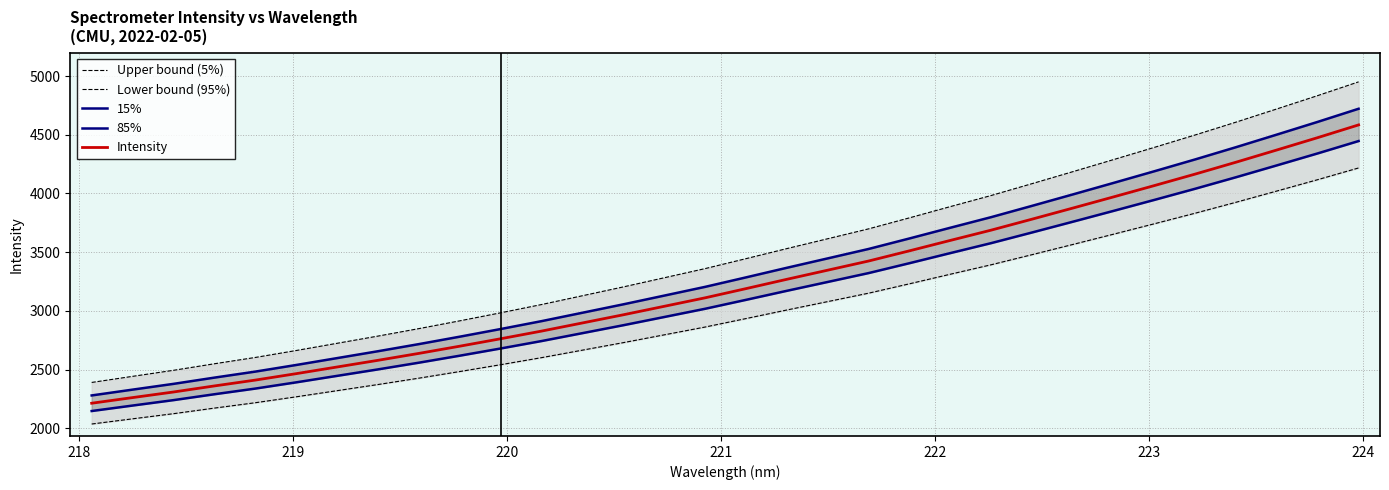

What is the minimum value for Intensity?

2213.2